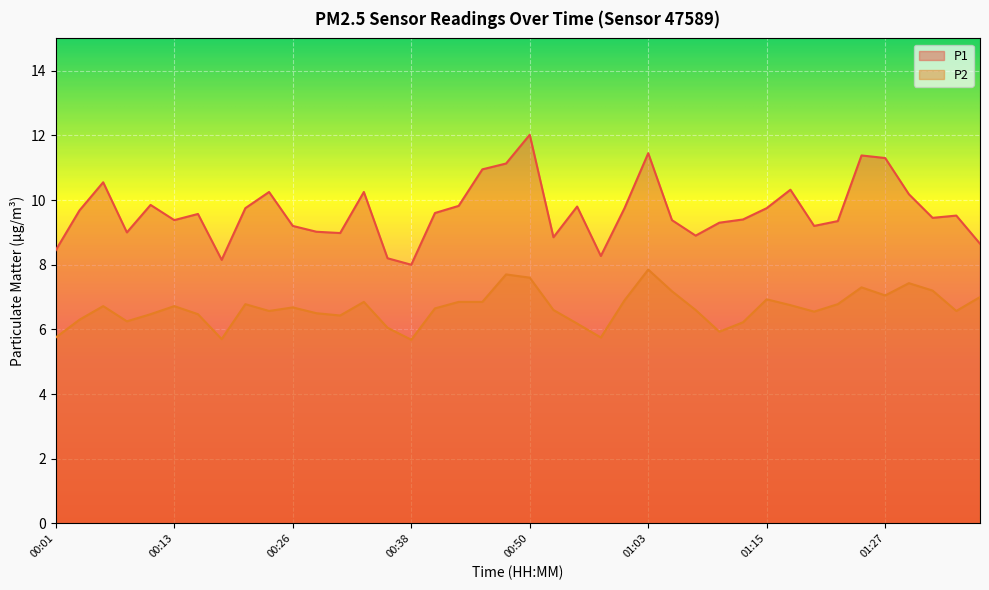

How many values in the P2 series are below 6?

5